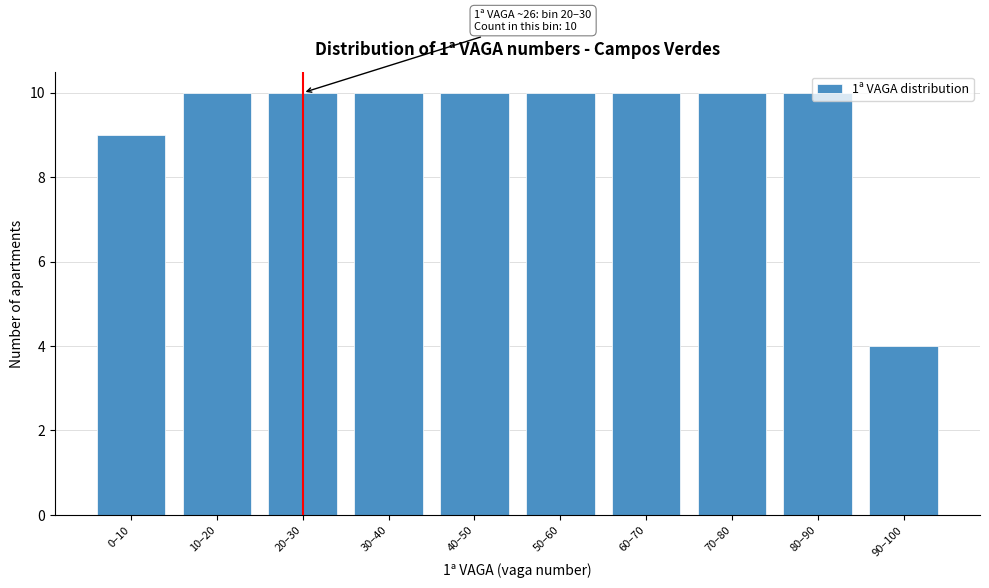

The value at 10–20 is 18. True or false?

False